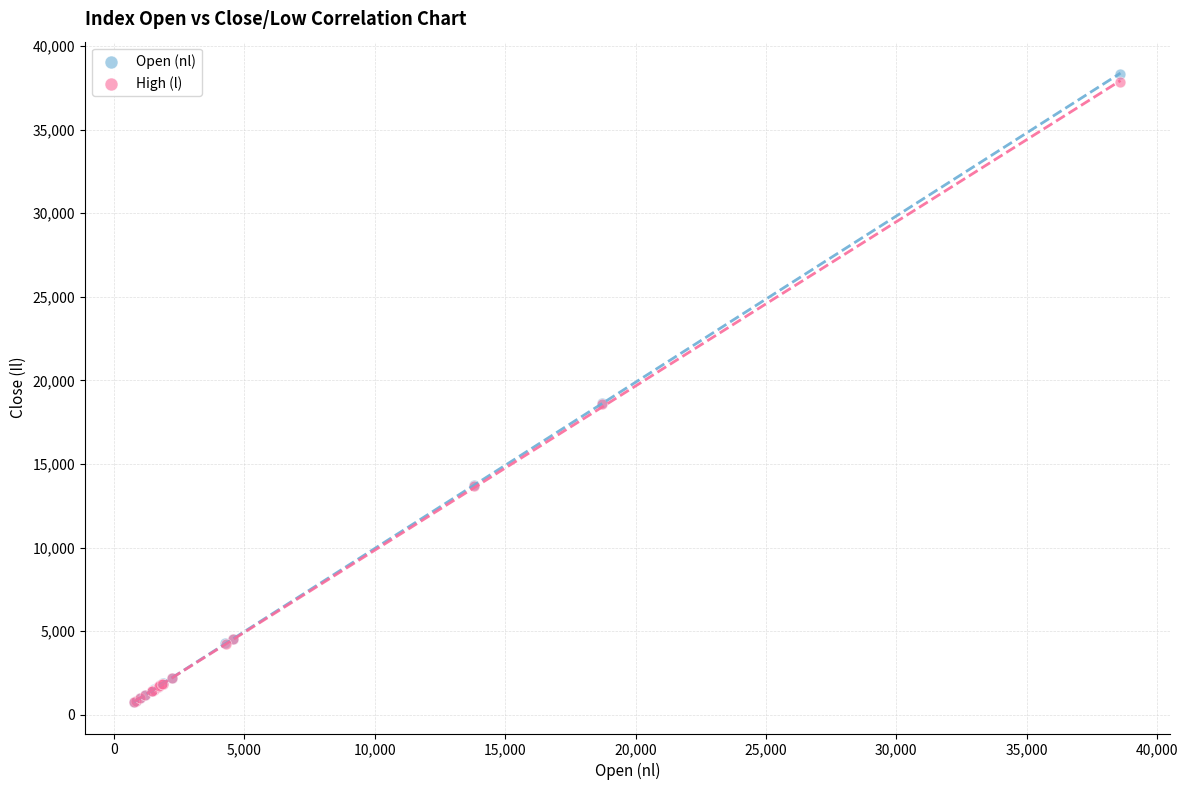

Which series contains the highest Y value?

Open (nl)